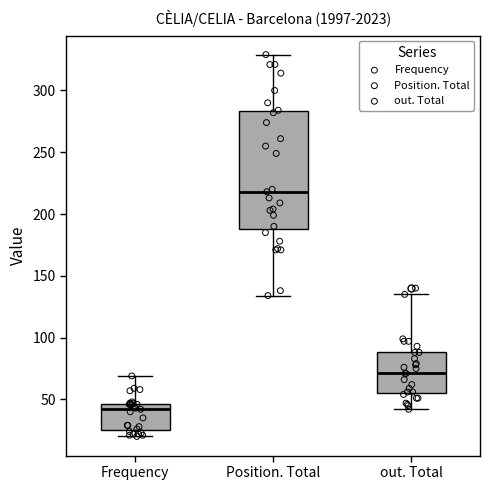

Where does the median line of the box for Position. Total sit on the y-axis? The values are not printed on the chart, so give them approximately, as read against the axis.

220